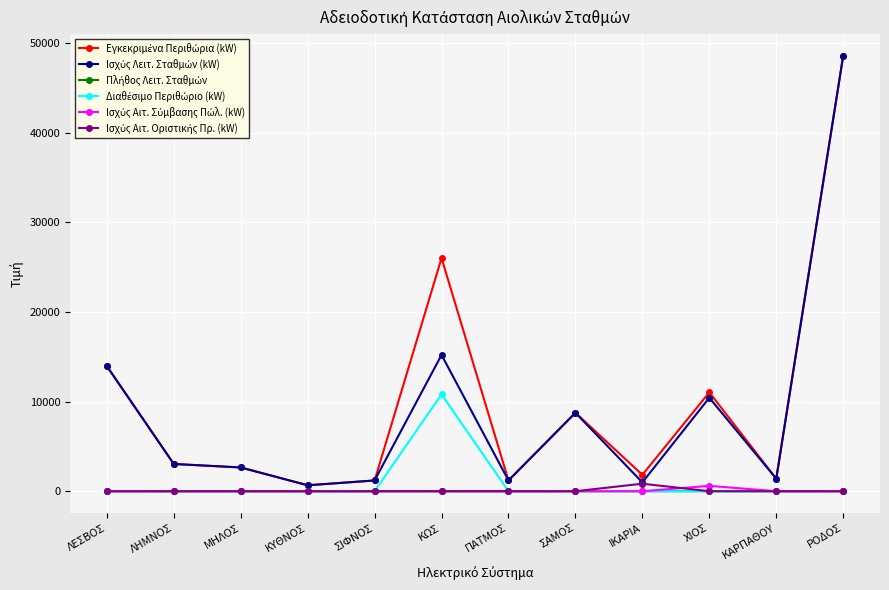

Does the chart have visible grid lines?

Yes